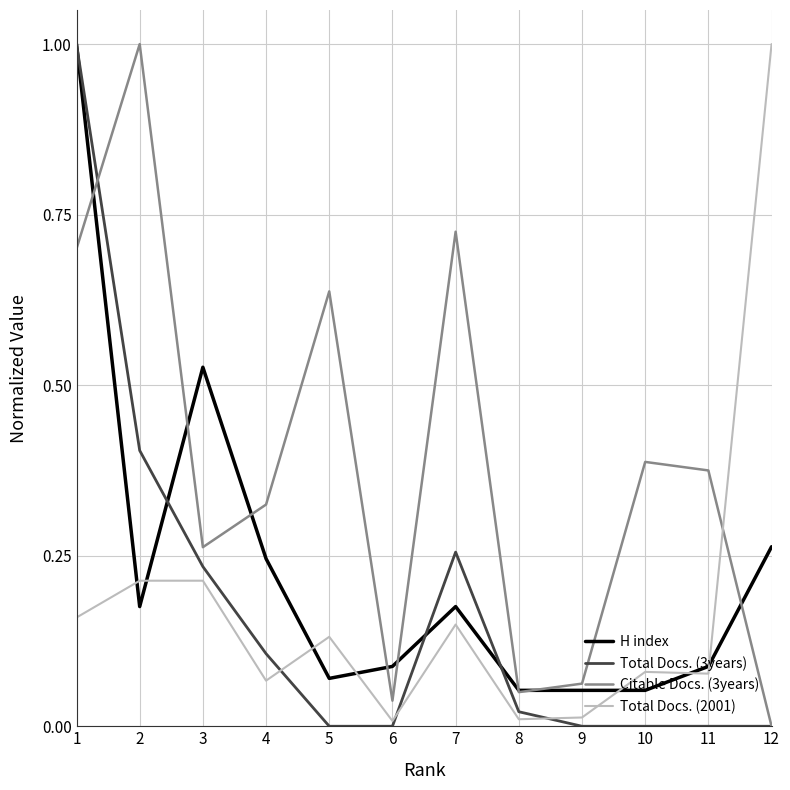

Is the value of Citable Docs. (3years) at 2 greater than the value of H index at 2?

Yes